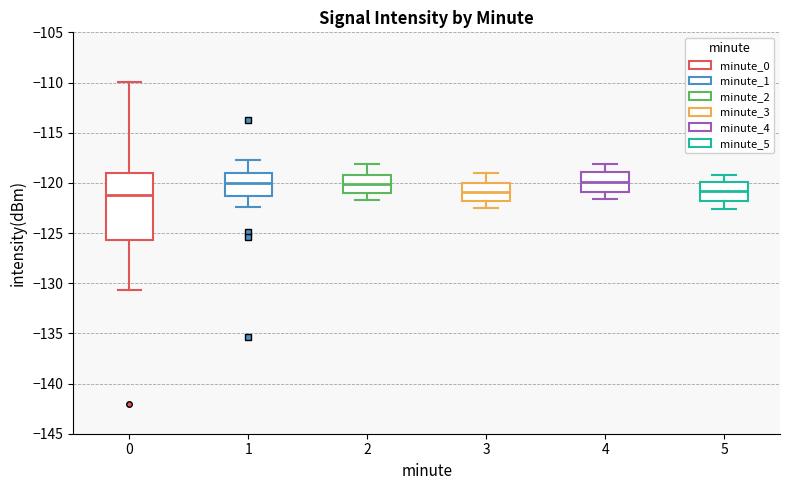

Where is the lower edge of the box at x = 4 on the y-axis? The values are not printed on the chart, so give them approximately, as read against the axis.

-121.0